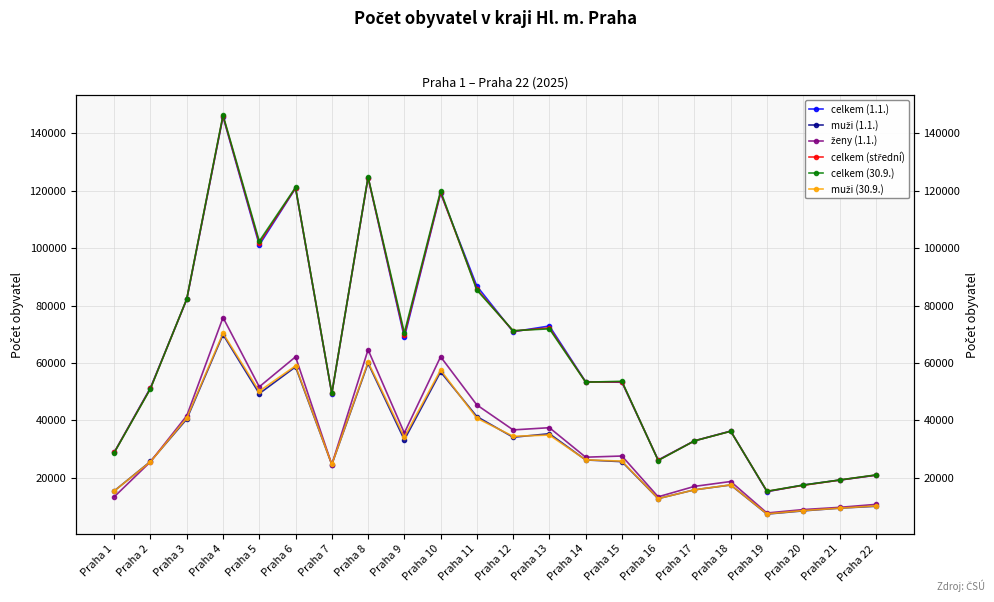

At Praha 21, list the series in order from smallest to largest.

muži (1.1.), muži (30.9.), ženy (1.1.), celkem (1.1.), celkem (střední), celkem (30.9.)